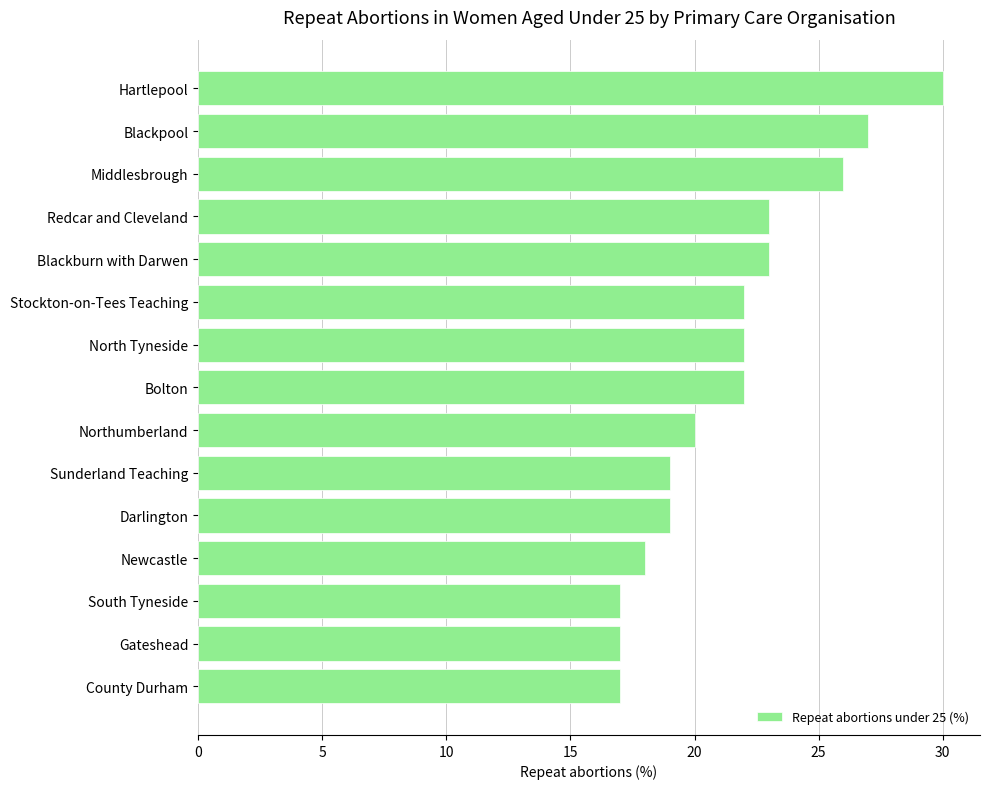

What is the label of the 9th bar from the top?

Northumberland